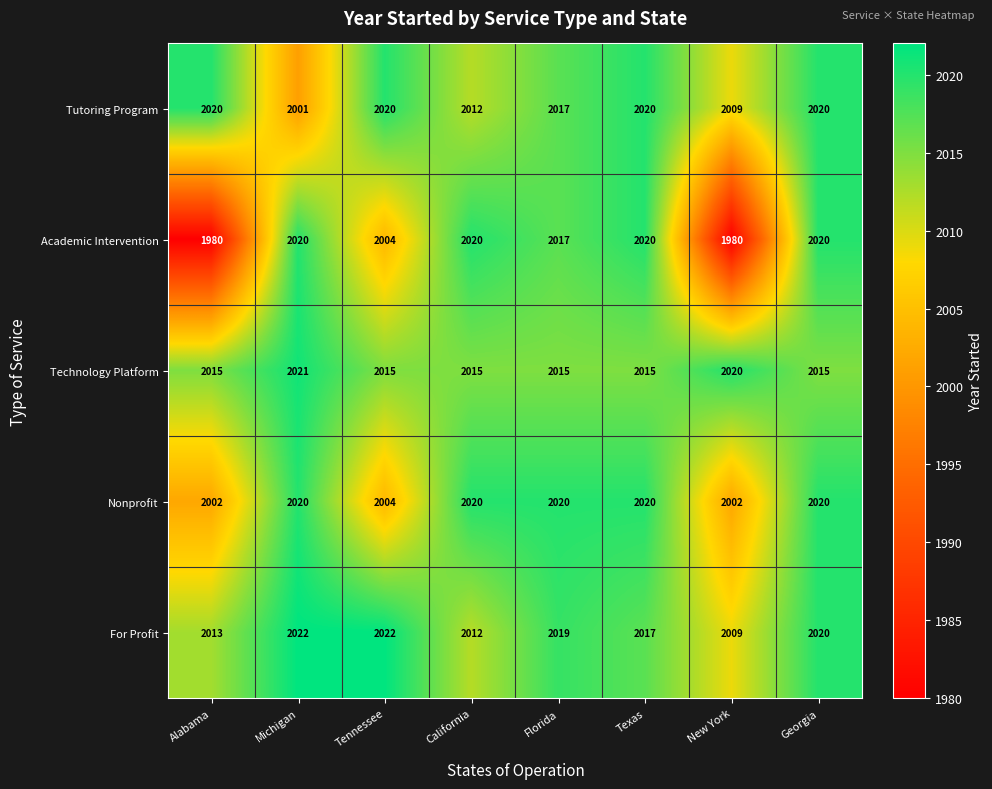

Which series has the largest total across all categories?

For Profit